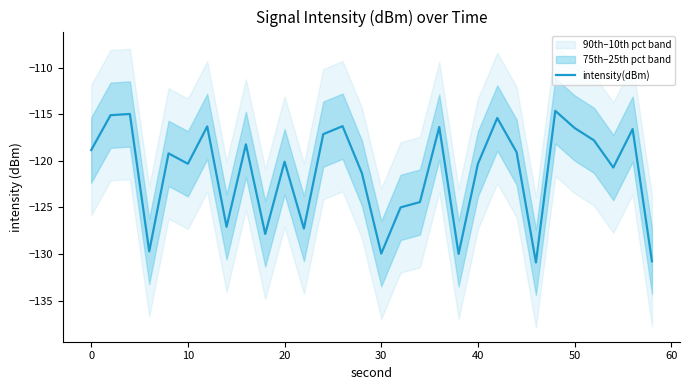

True or false: intensity(dBm) has a value of -76.8 at 30.

False